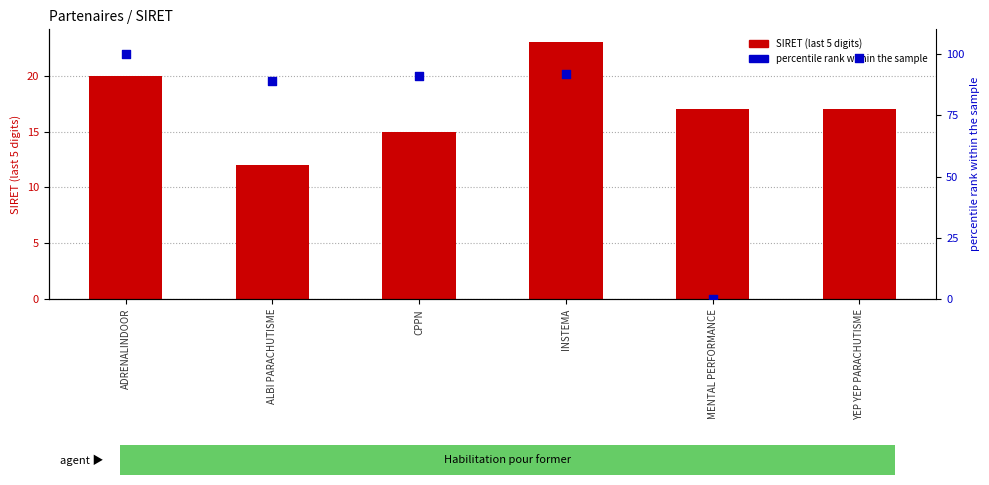

At how many categories does at least one series exceed 9?

6